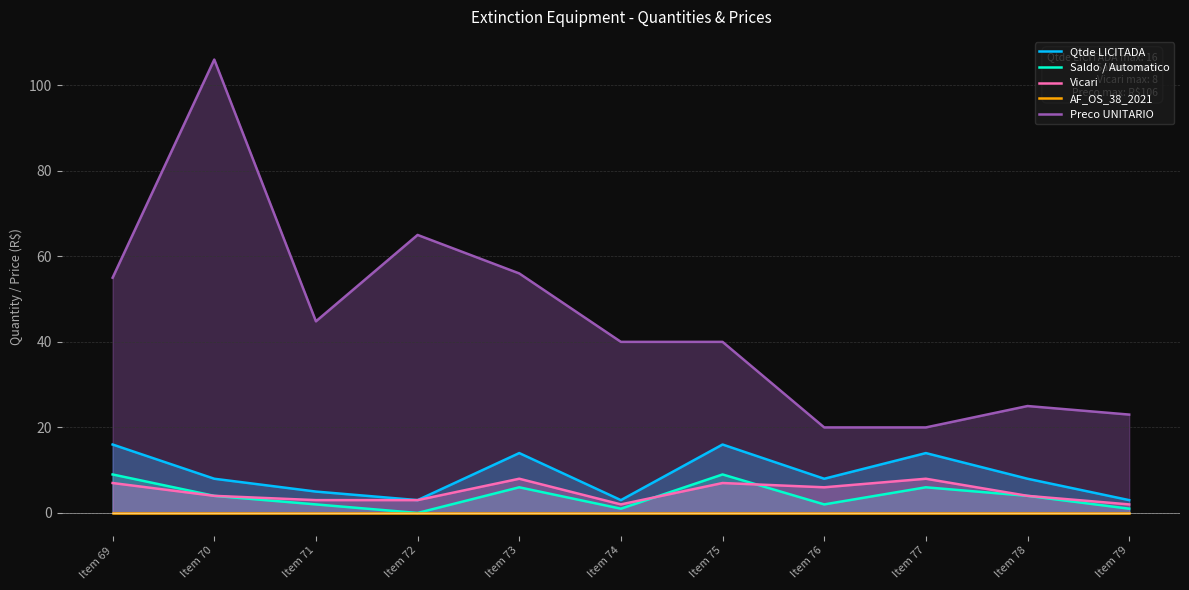

Which has a higher value, Item 69 or Item 74?

Item 69